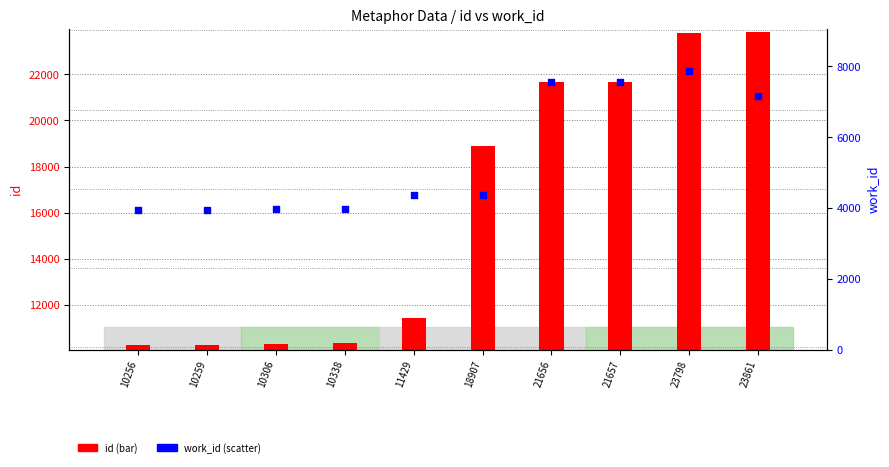

Which series contains the lowest Y value?

work_id